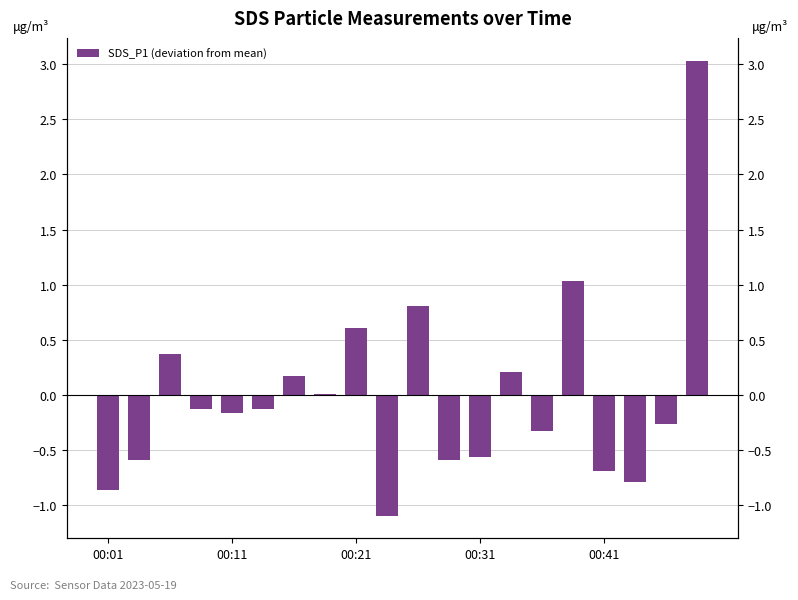

Rank the categories by value from lowest to highest.

9, 00:01, 17, 16, 00:11, 11, 12, 14, 18, 00:41, 00:31, 5, 7, 6, 13, 00:21, 8, 10, 15, 19